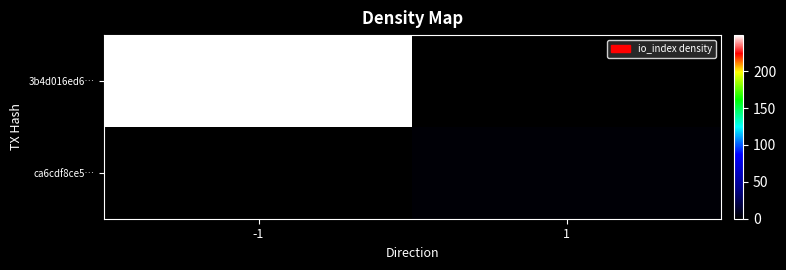

Rank the series at -1 from lowest to highest value.

ca6cdf8ce5…, 3b4d016ed6…